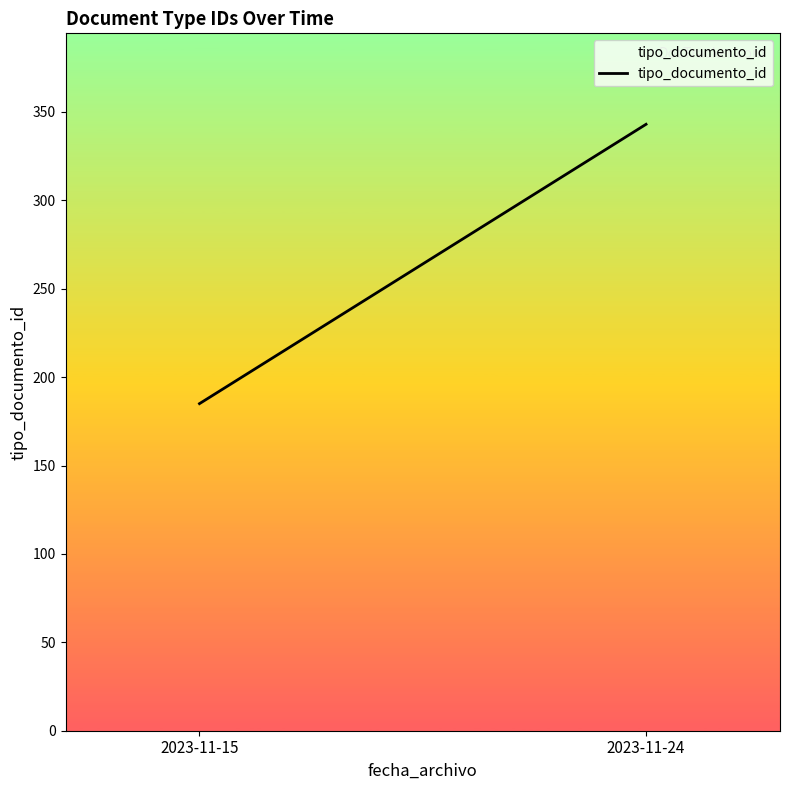

What is the change in value from 2023-11-15 to 2023-11-24?

+158